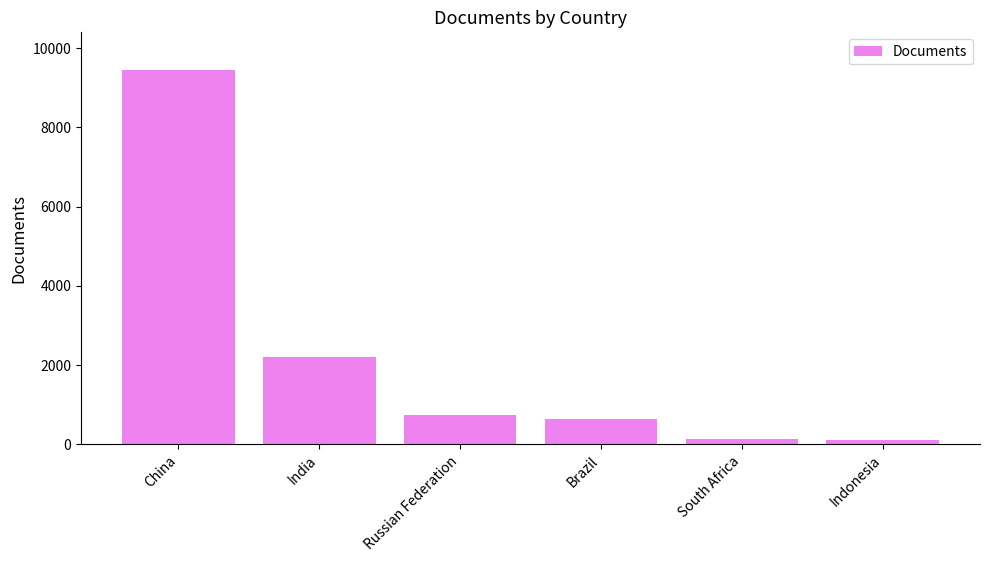

Between China and Russian Federation, which is larger?

China